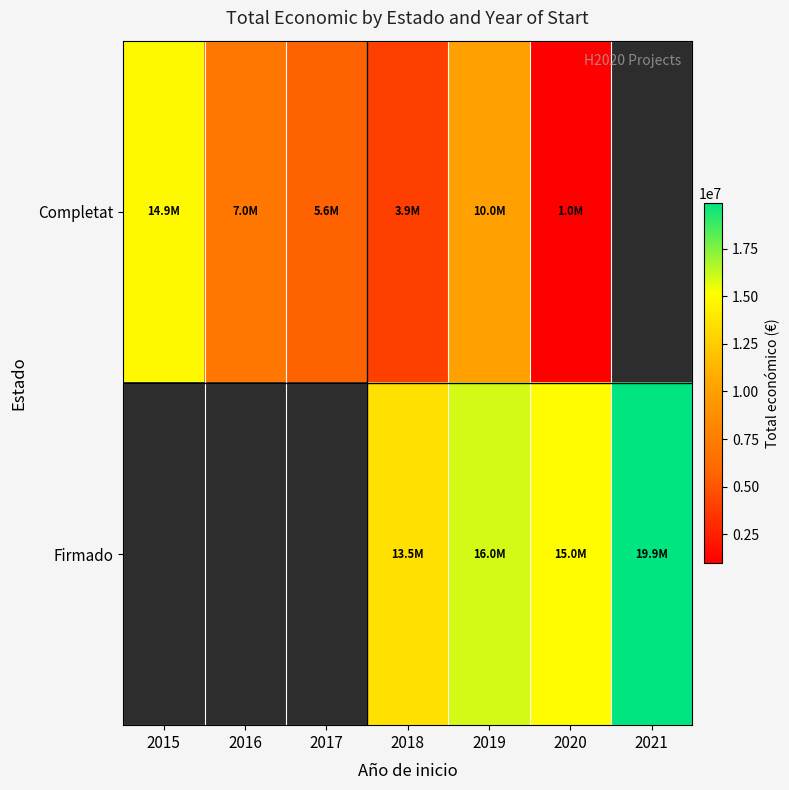

At which category is the sum across all series the highest?

2019